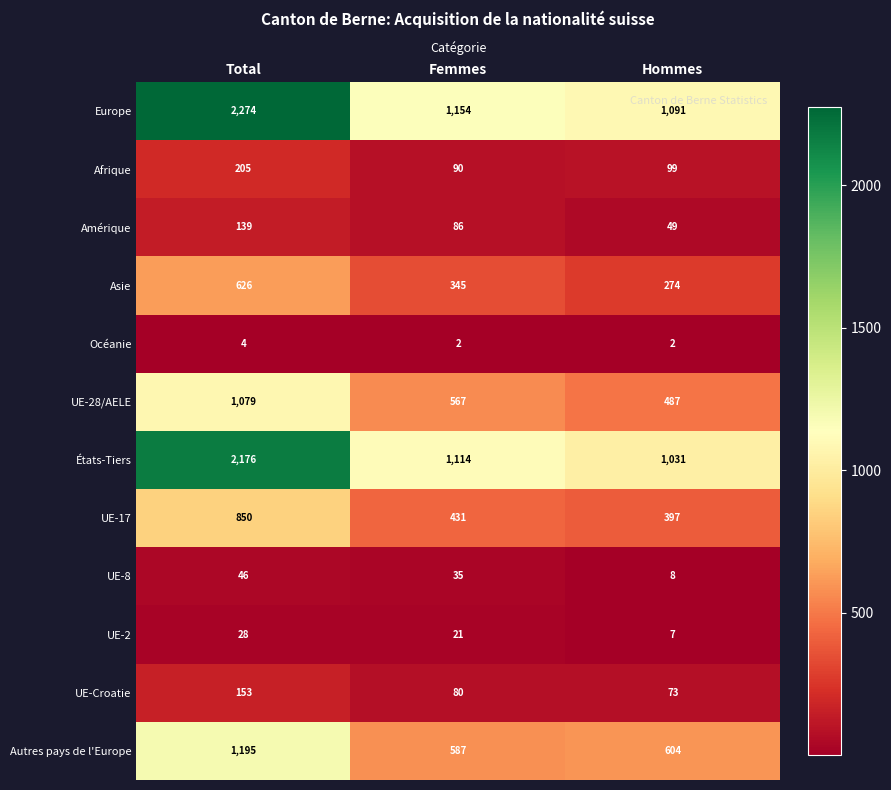

How many categories are shown in the chart?

3